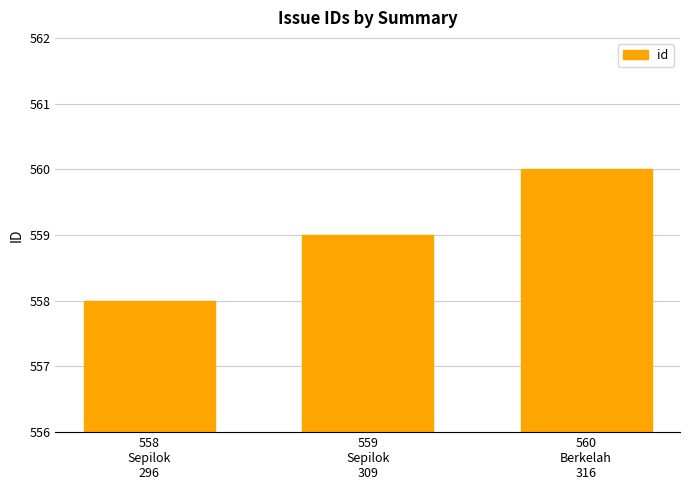

List the labels in order of value, smallest first.

558
Sepilok
296, 559
Sepilok
309, 560
Berkelah
316